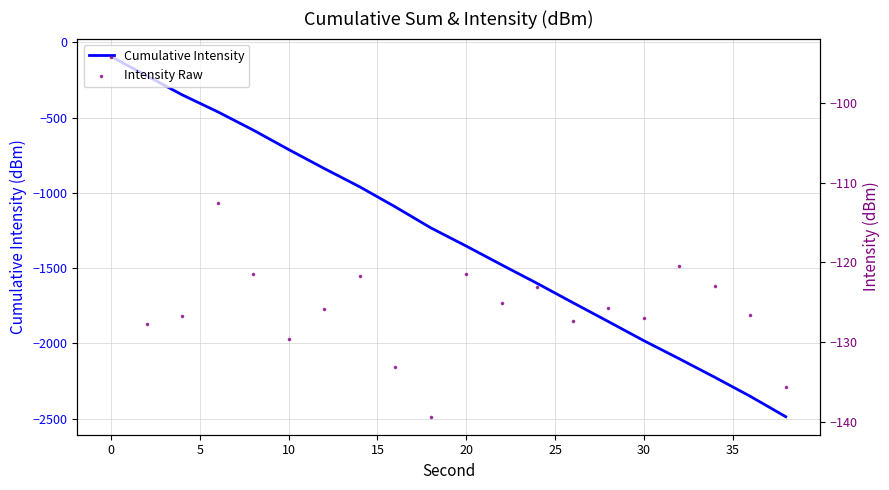

At how many categories does at least one series exceed -1558?

20